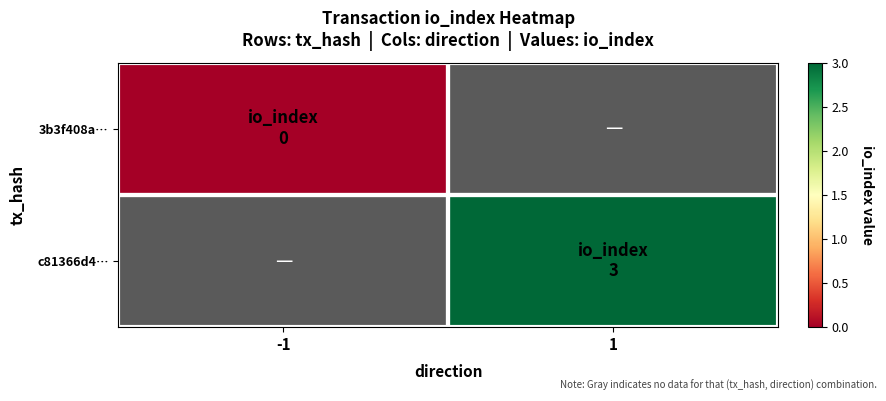

How many data points does each series have?

2